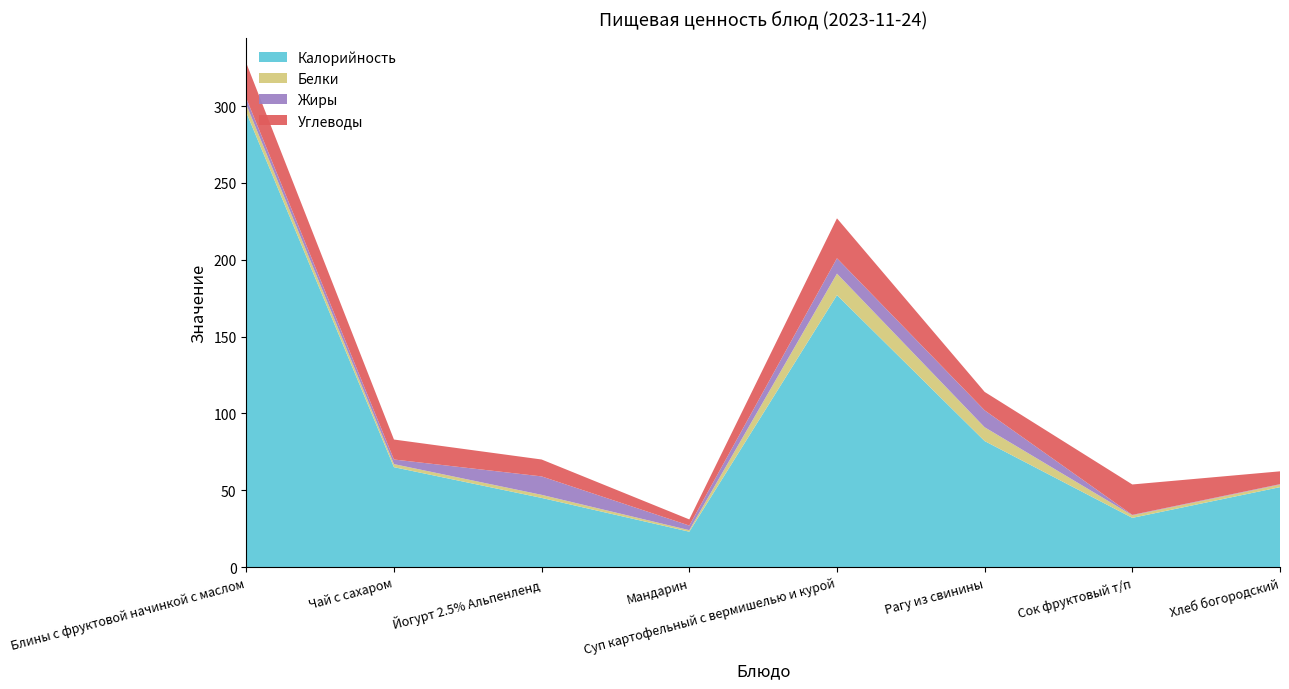

Reading left to right, transcribe all the data shown in this chart.

Калорийность: 296.0	65.0	45.0	23.0	177.0	82.0	32.0	52.0
Белки: 5.1	2.0	2.0	1.0	14.0	9.0	1.6	1.6
Жиры: 4.0	3.0	12.0	3.0	10.0	11.0	0.3	0.3
Углеводы: 23.0	13.0	11.0	4.0	26.0	12.0	19.8	8.3